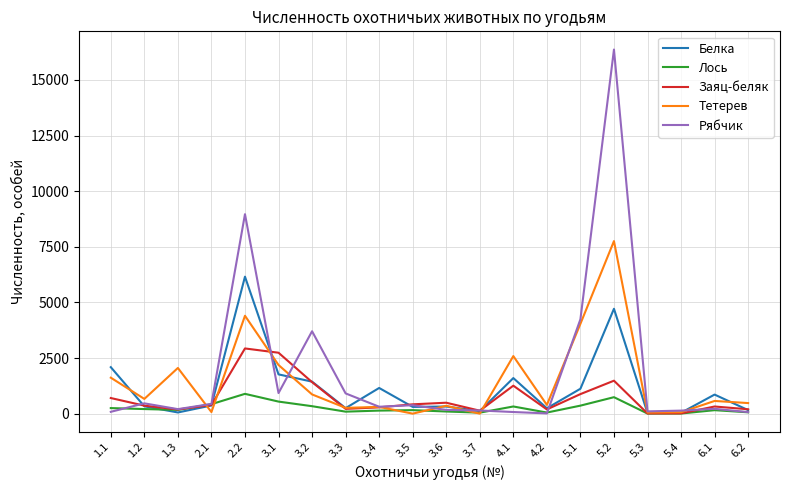

At which category is the sum across all series the highest?

5.2